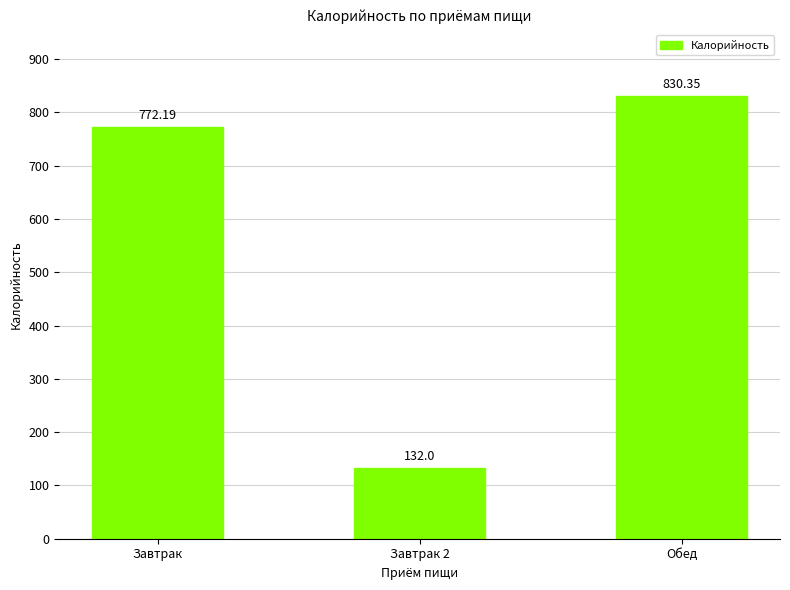

What is the difference between the second highest and minimum values?

640.2